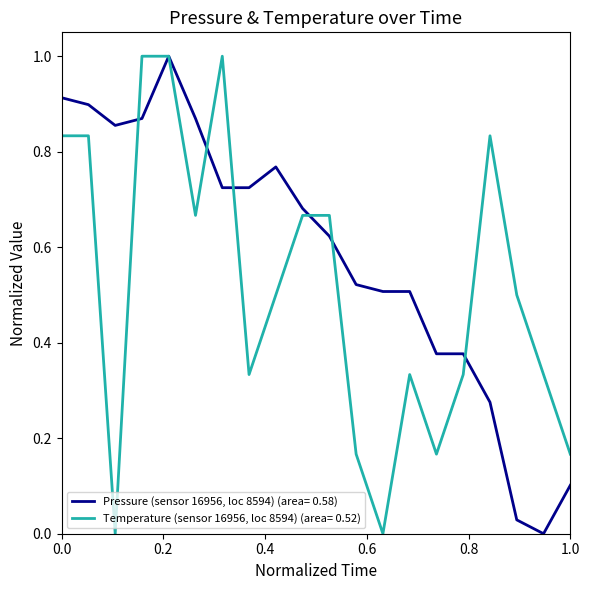

What is the highest value of the Pressure (sensor 16956, loc 8594) (area= 0.58) series?

1.0